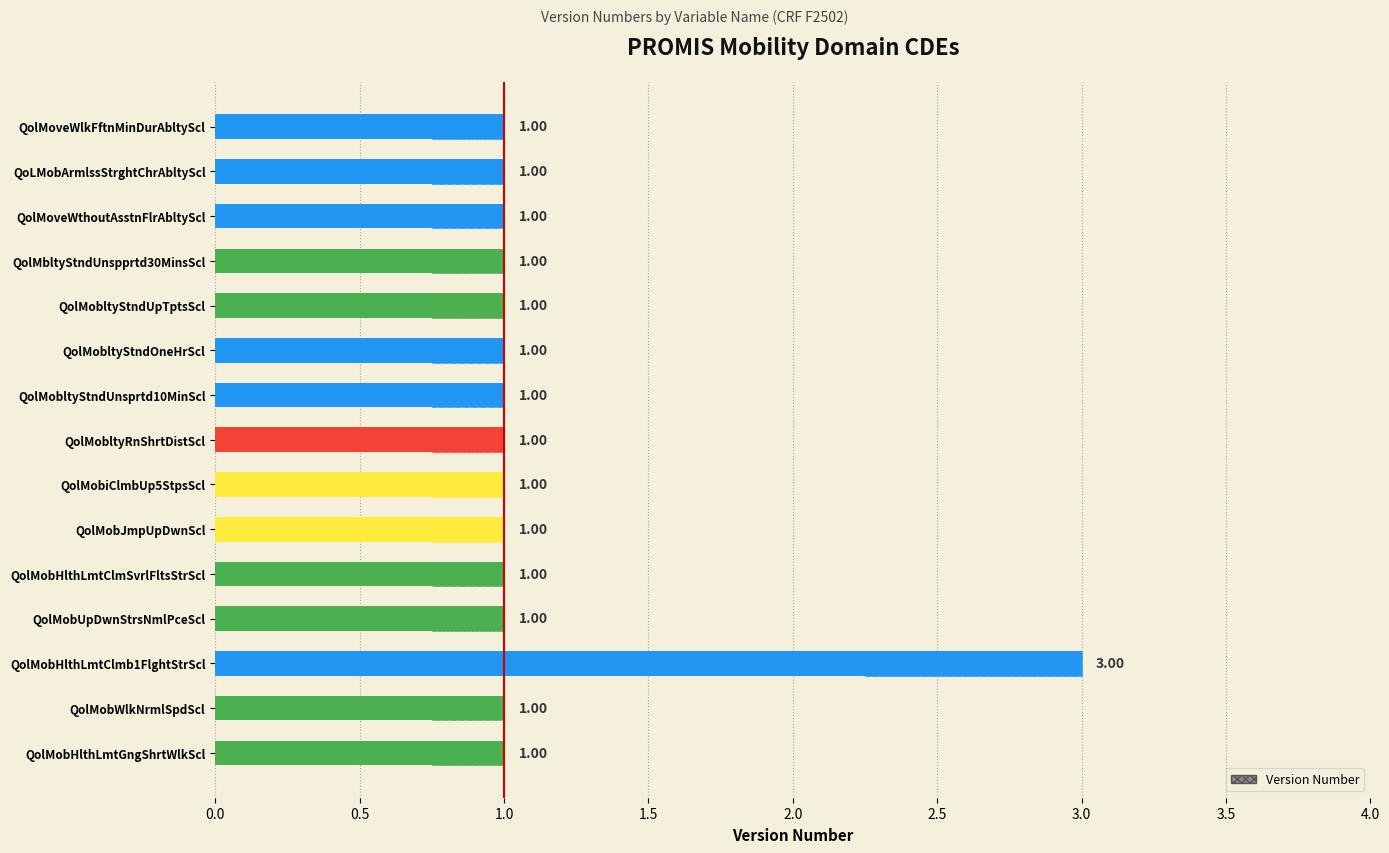

Does the chart contain any negative values?

No